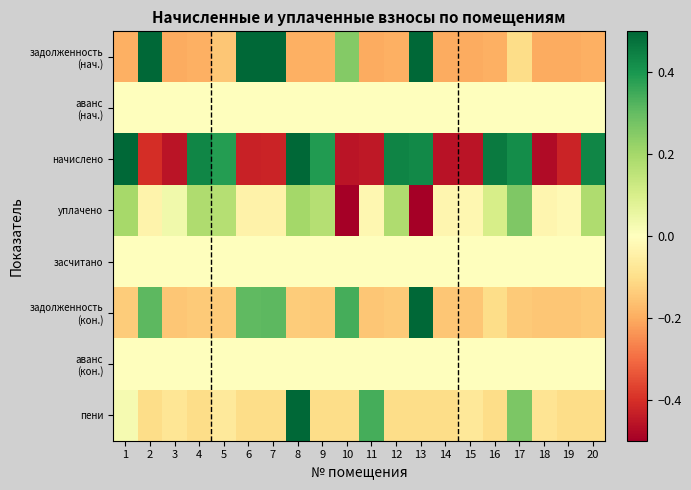

Rank the series by their maximum value, from lowest to highest.

аванс (нач.), засчитано, аванс (кон.), уплачено, начислено, задолженность (нач.), задолженность (кон.), пени